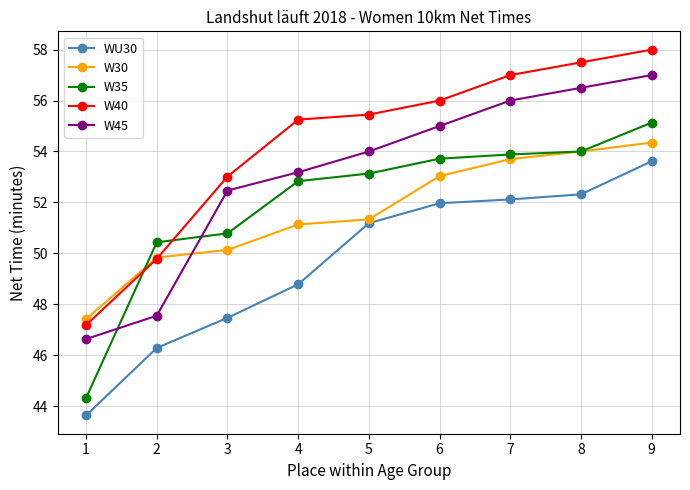

What is the difference between the maximum and second lowest values in the W35 series?

4.7